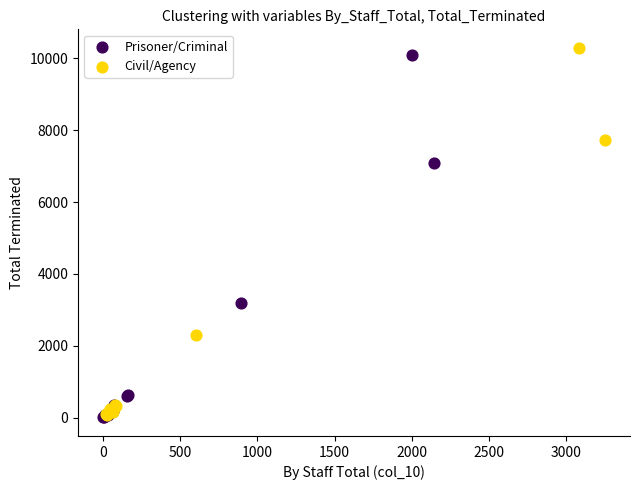

What are all the series names shown in the legend?

Prisoner/Criminal, Civil/Agency